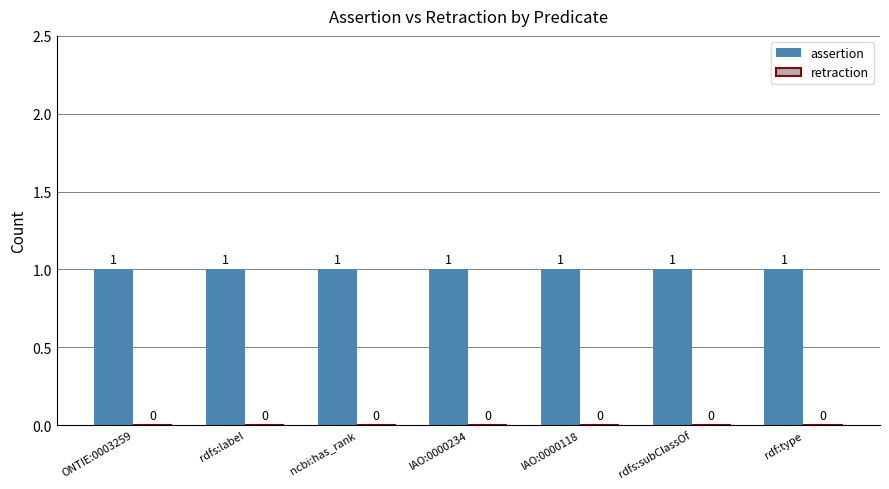

Rank the series by their maximum value, from highest to lowest.

assertion, retraction